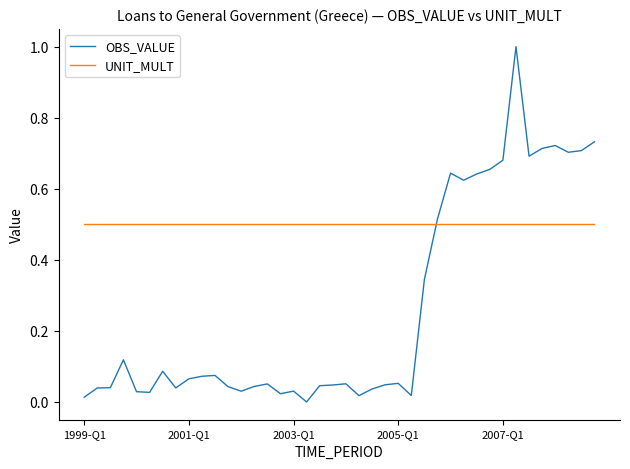

Rank the series by their maximum value, from highest to lowest.

OBS_VALUE, UNIT_MULT